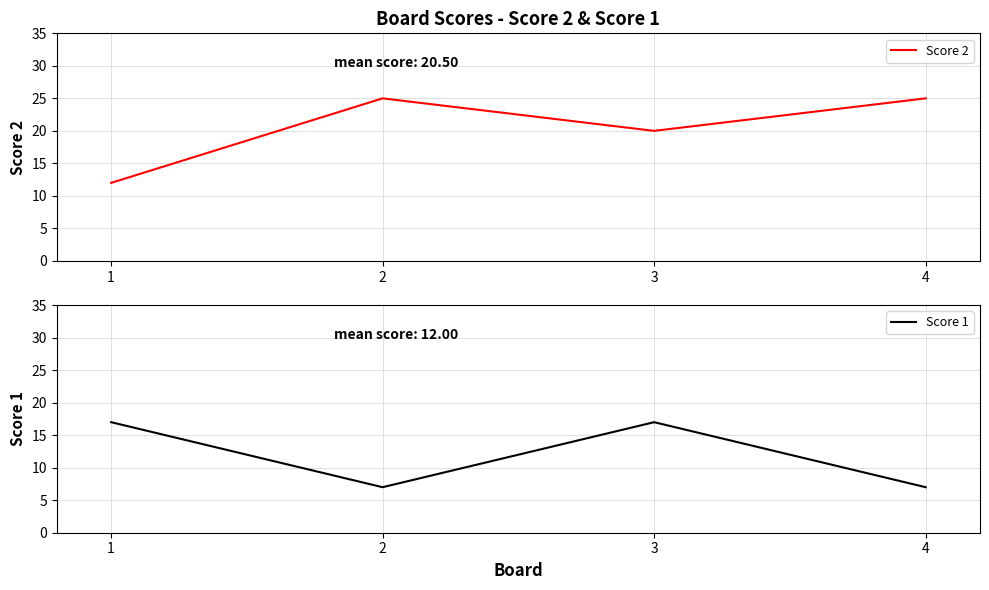

Which label corresponds to the smallest value in the chart?

2